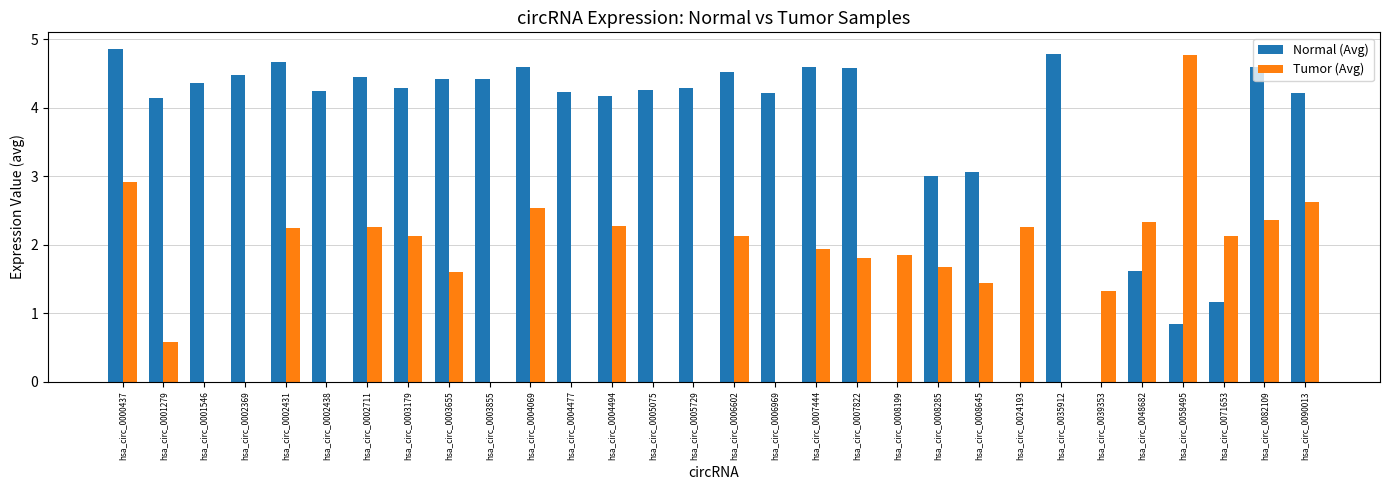

Is the value of Tumor (Avg) at hsa_circ_0008199 greater than the value of Normal (Avg) at hsa_circ_0005075?

No